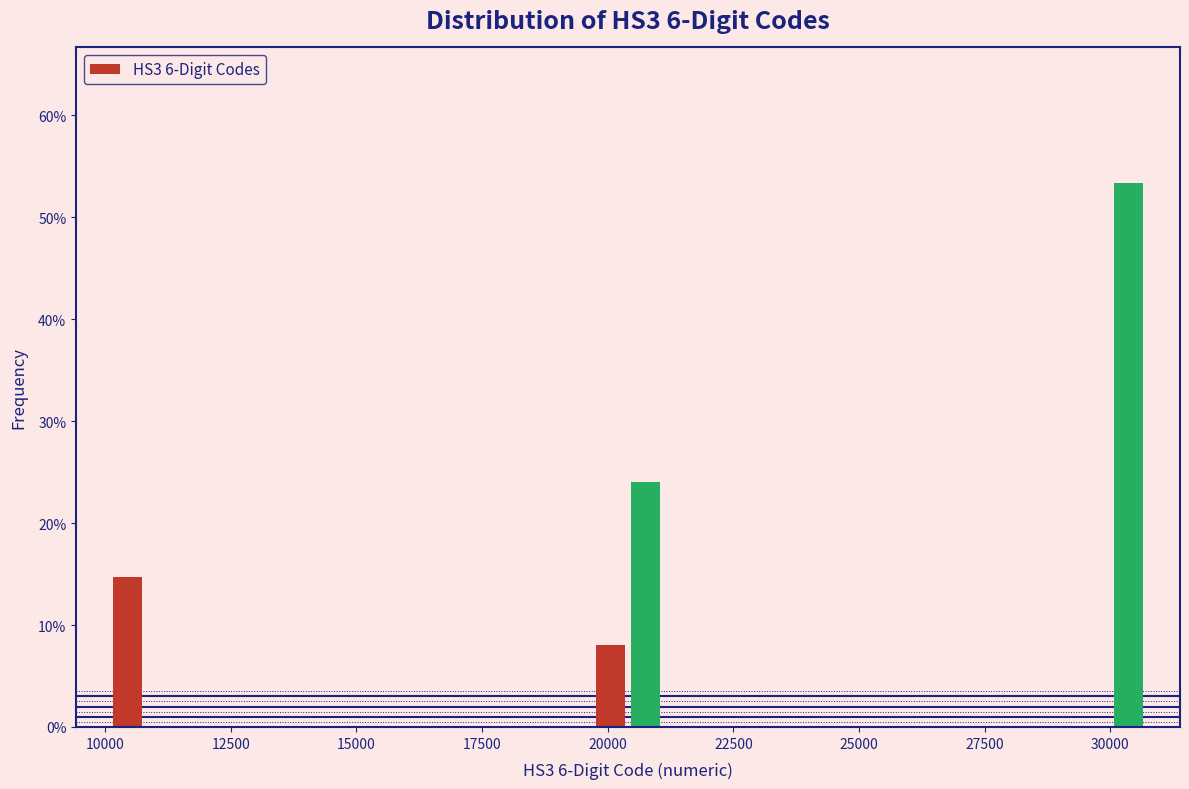

Around what value on the x-axis is the tallest bar? Give the approximate position of its centre, as read against the axis.

30500